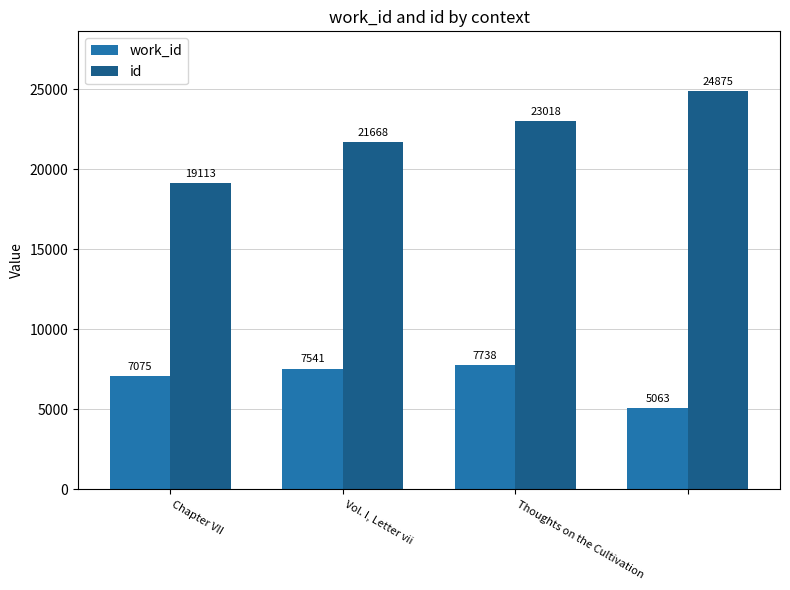

What is the difference between the second highest and second lowest values in the work_id series?

466